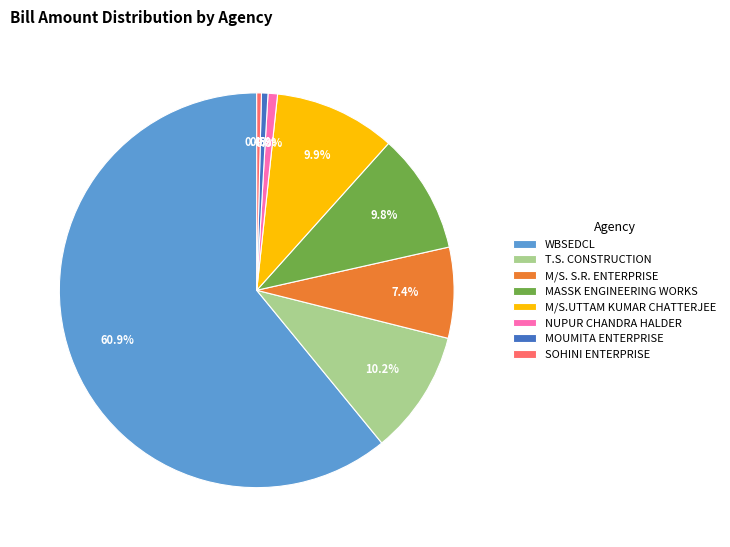

Is there any slice that represents more than half of the pie?

Yes